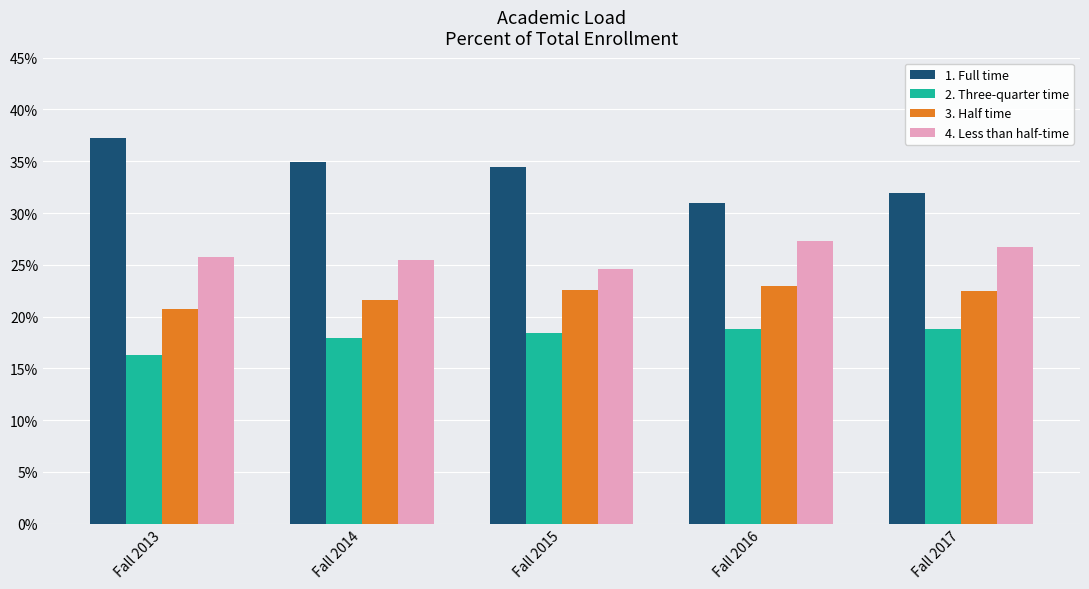

What is the total value across all series at Fall 2015?

1.0